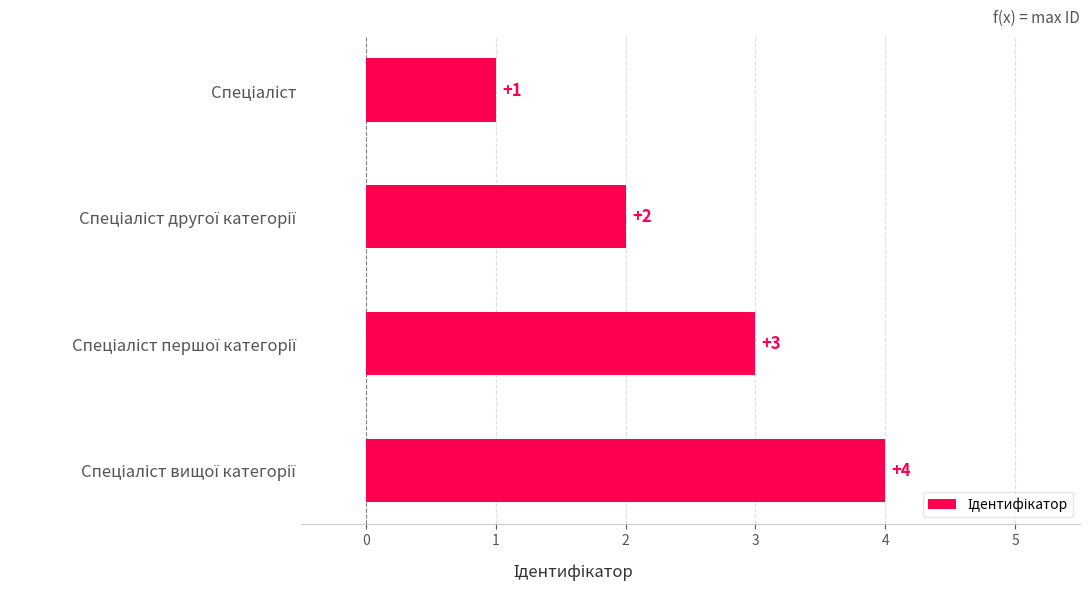

What is the maximum value shown in the chart?

4